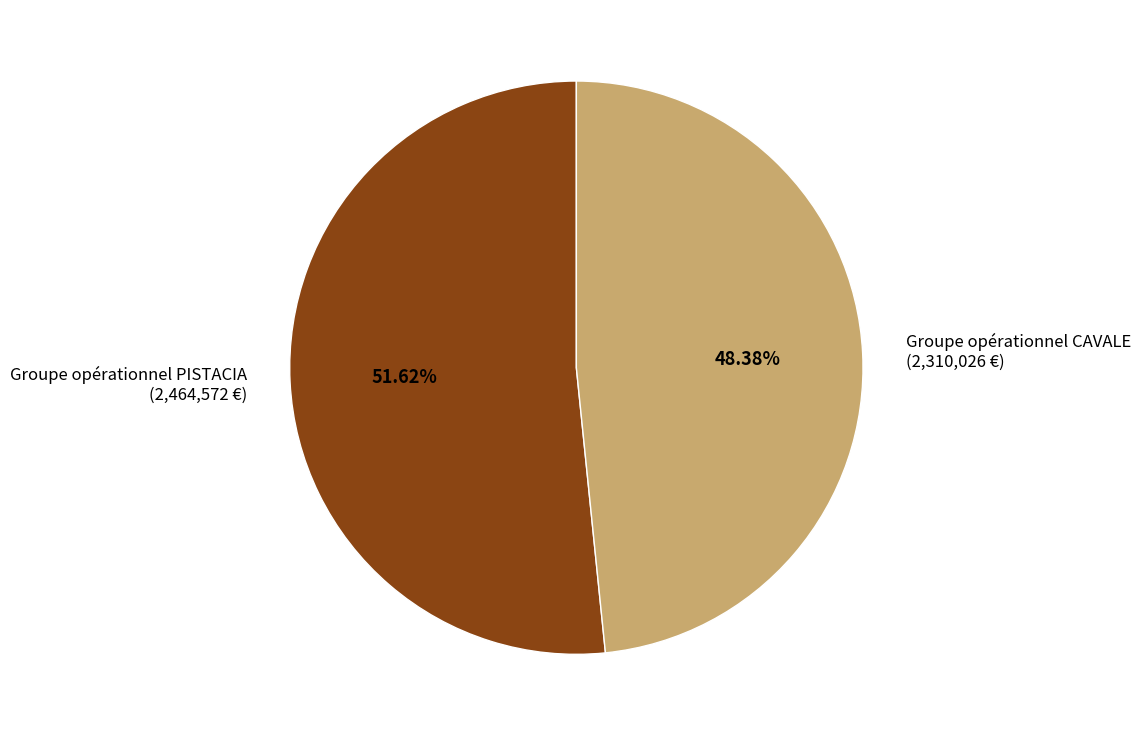

Count the number of slices in the pie.

2